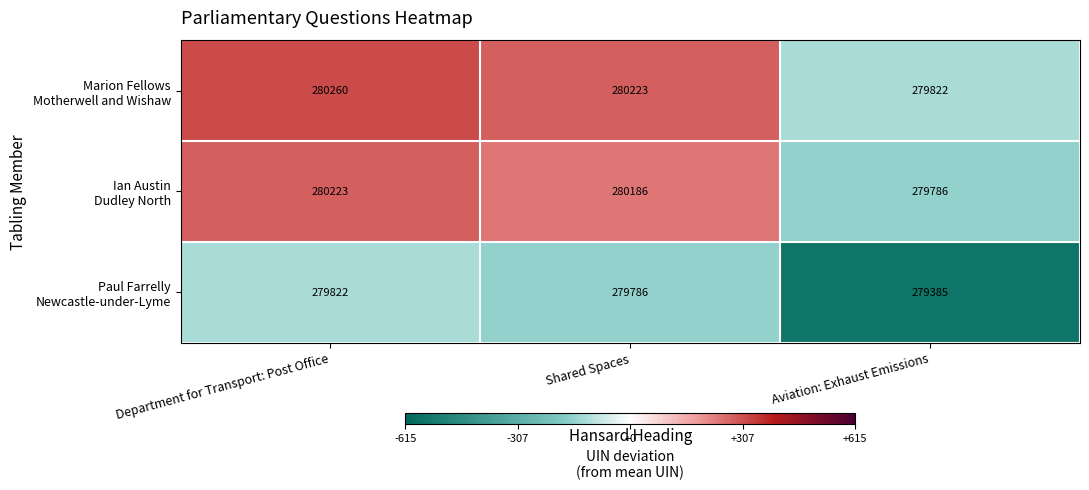

Count the number of categories in the chart.

3